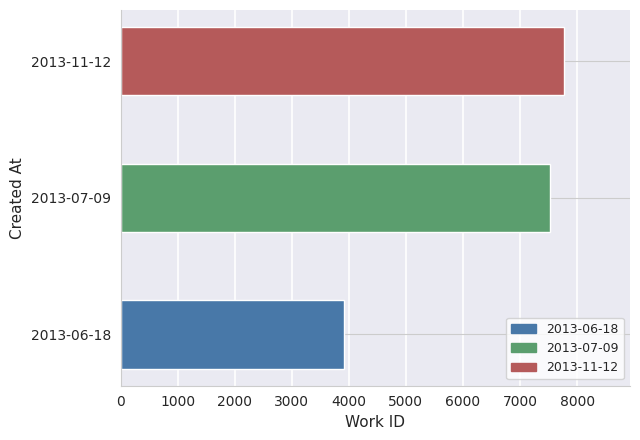

Rank the categories by value from highest to lowest.

2013-11-12, 2013-07-09, 2013-06-18